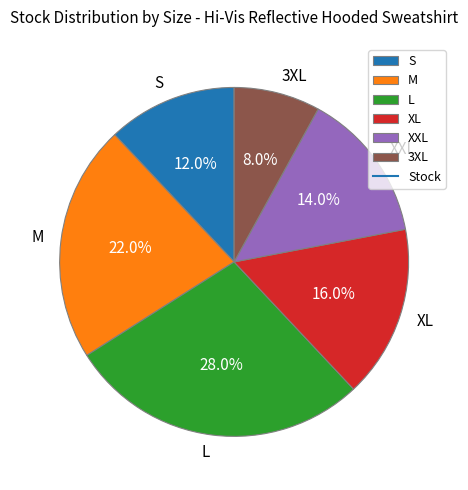

The L slice represents 28% of the pie. True or false?

True